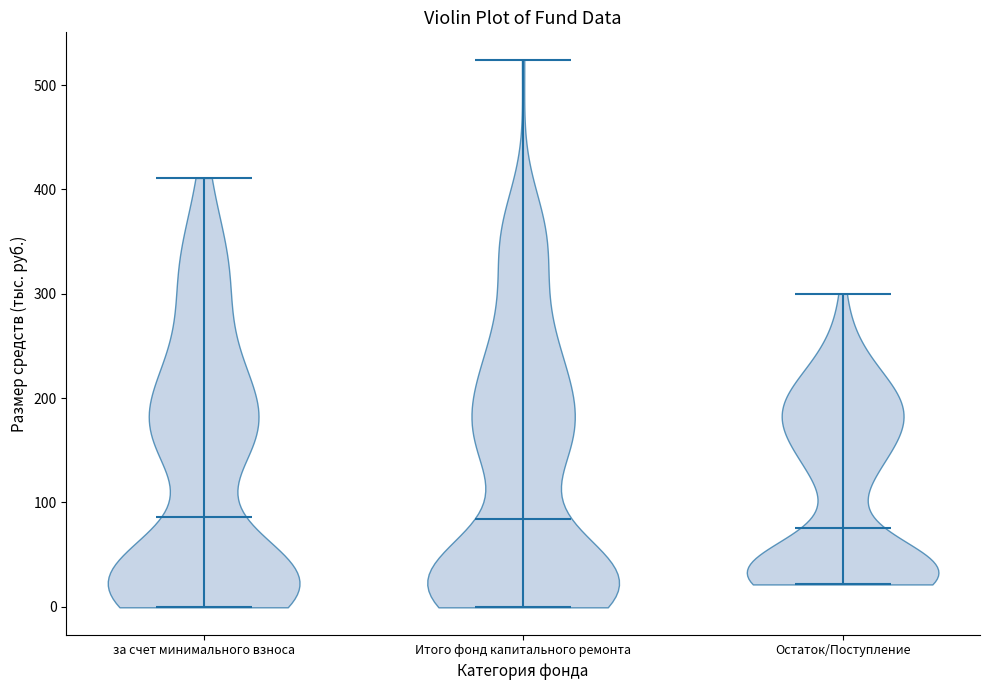

What is the highest point the violin for Итого фонд капитального ремонта reaches on the y-axis? The values are not printed on the chart, so give them approximately, as read against the axis.

520